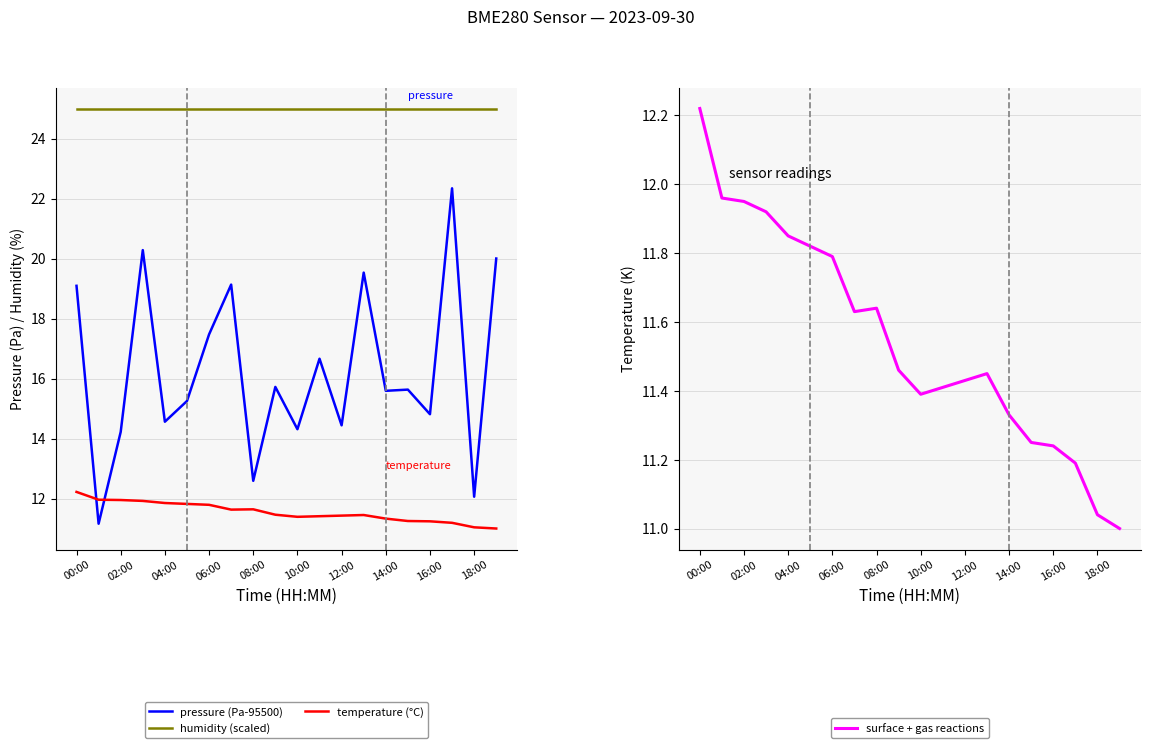

Does the chart have visible grid lines?

Yes